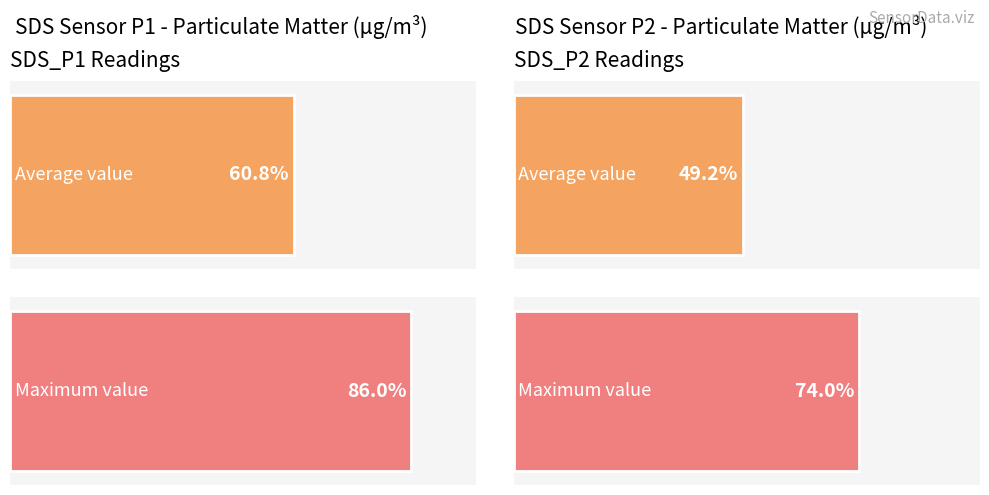

True or false: SDS_P1 has a value of 1.3 at 00:43.

False